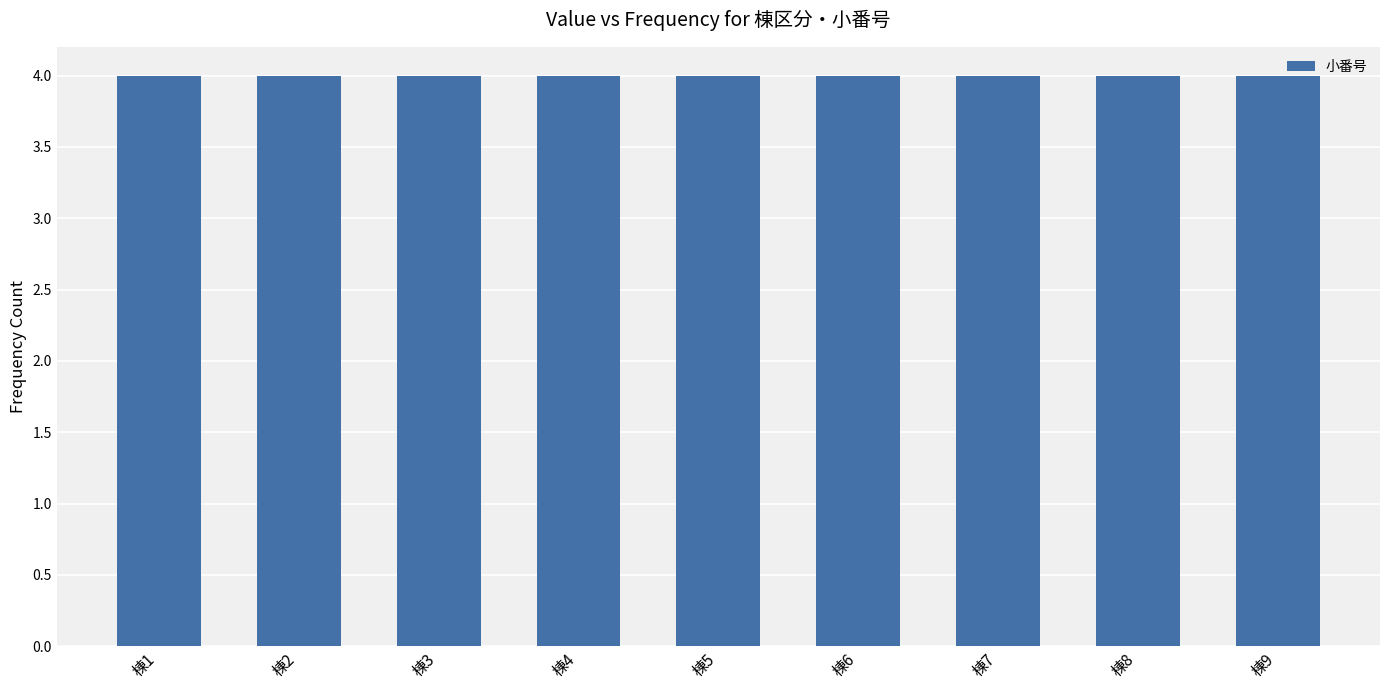

What is the maximum value shown in the chart?

4